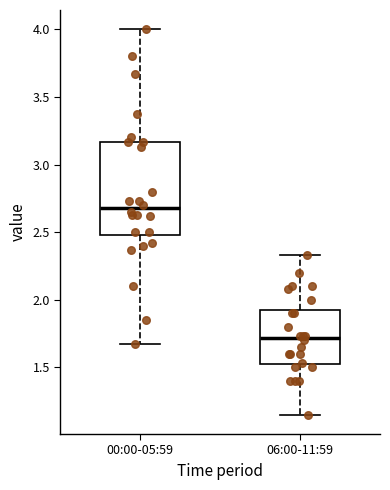

Where does the lower whisker of the box for 06:00-11:59 end on the y-axis? The values are not printed on the chart, so give them approximately, as read against the axis.

1.15